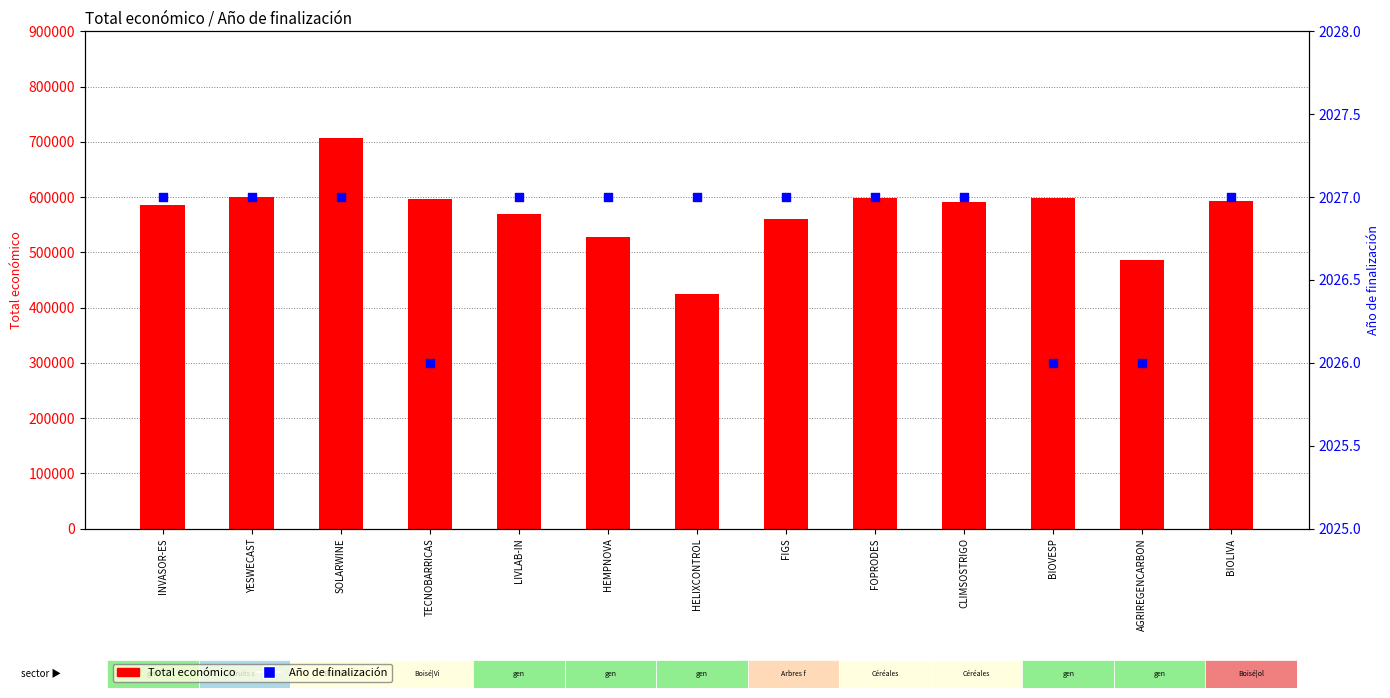

Which series contains the lowest Y value?

Año de finalización